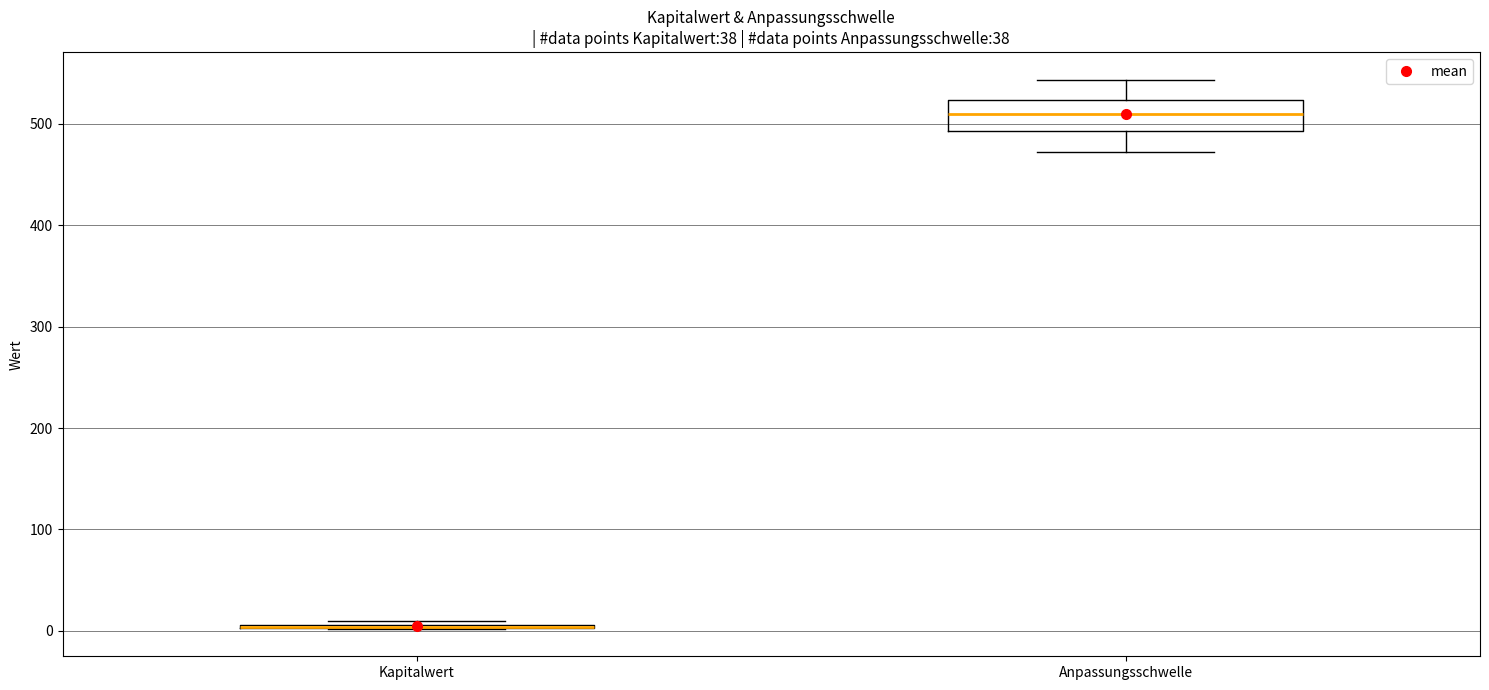

Reading left to right, read every box against the y-axis: the position of its median line, the range the box covers, and the ends of its whiskers. The values are not printed on the chart, so give them approximately, as read against the axis.

Kapitalwert: box collapsed to a line at 0, whiskers 0 to 10
Anpassungsschwelle: median 510, box 490 to 520, whiskers 470 to 540